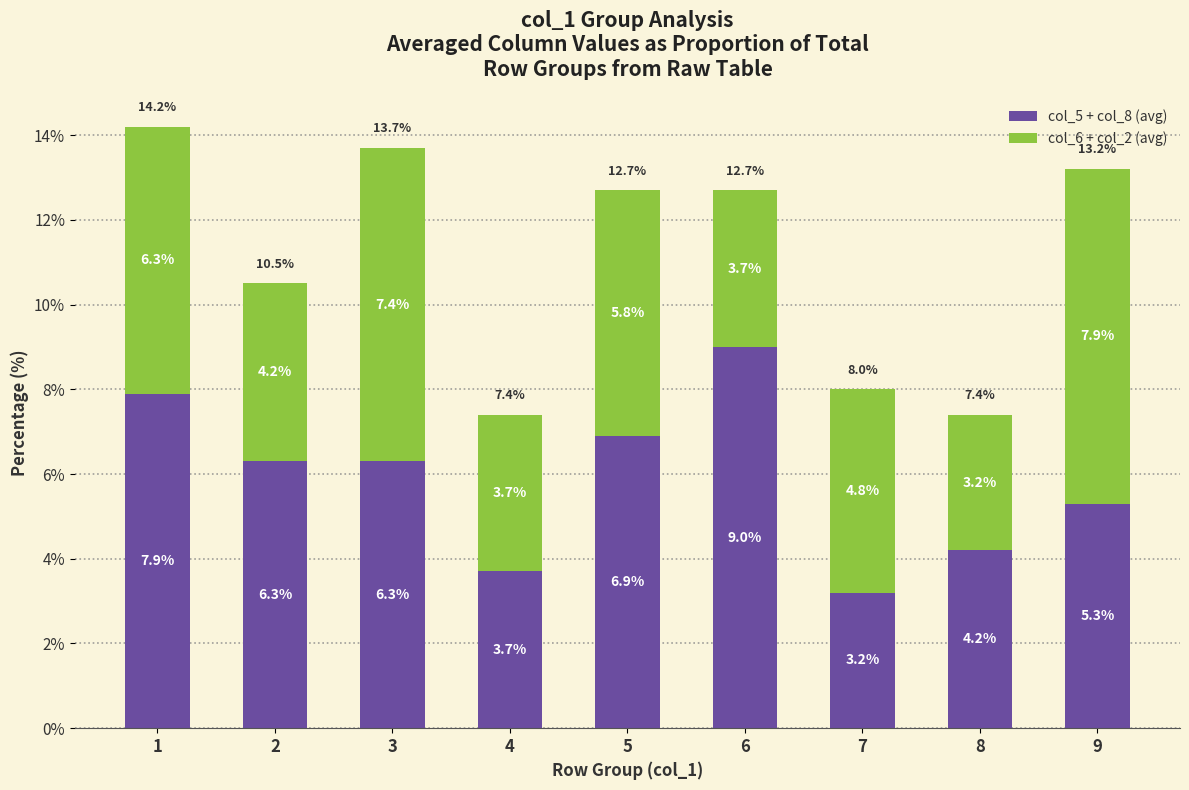

The col_5 + col_8 (avg) series shows 3.2 at 7. True or false?

True